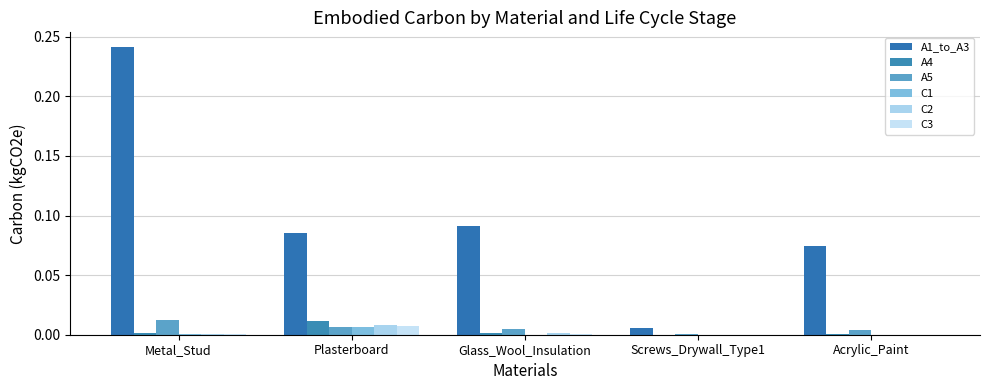

What are all the series names shown in the legend?

A1_to_A3, A4, A5, C1, C2, C3